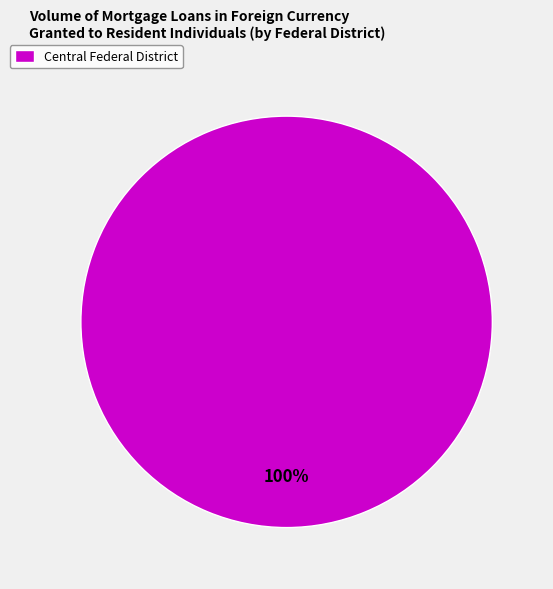

The Central Federal District slice represents 89% of the pie. True or false?

False